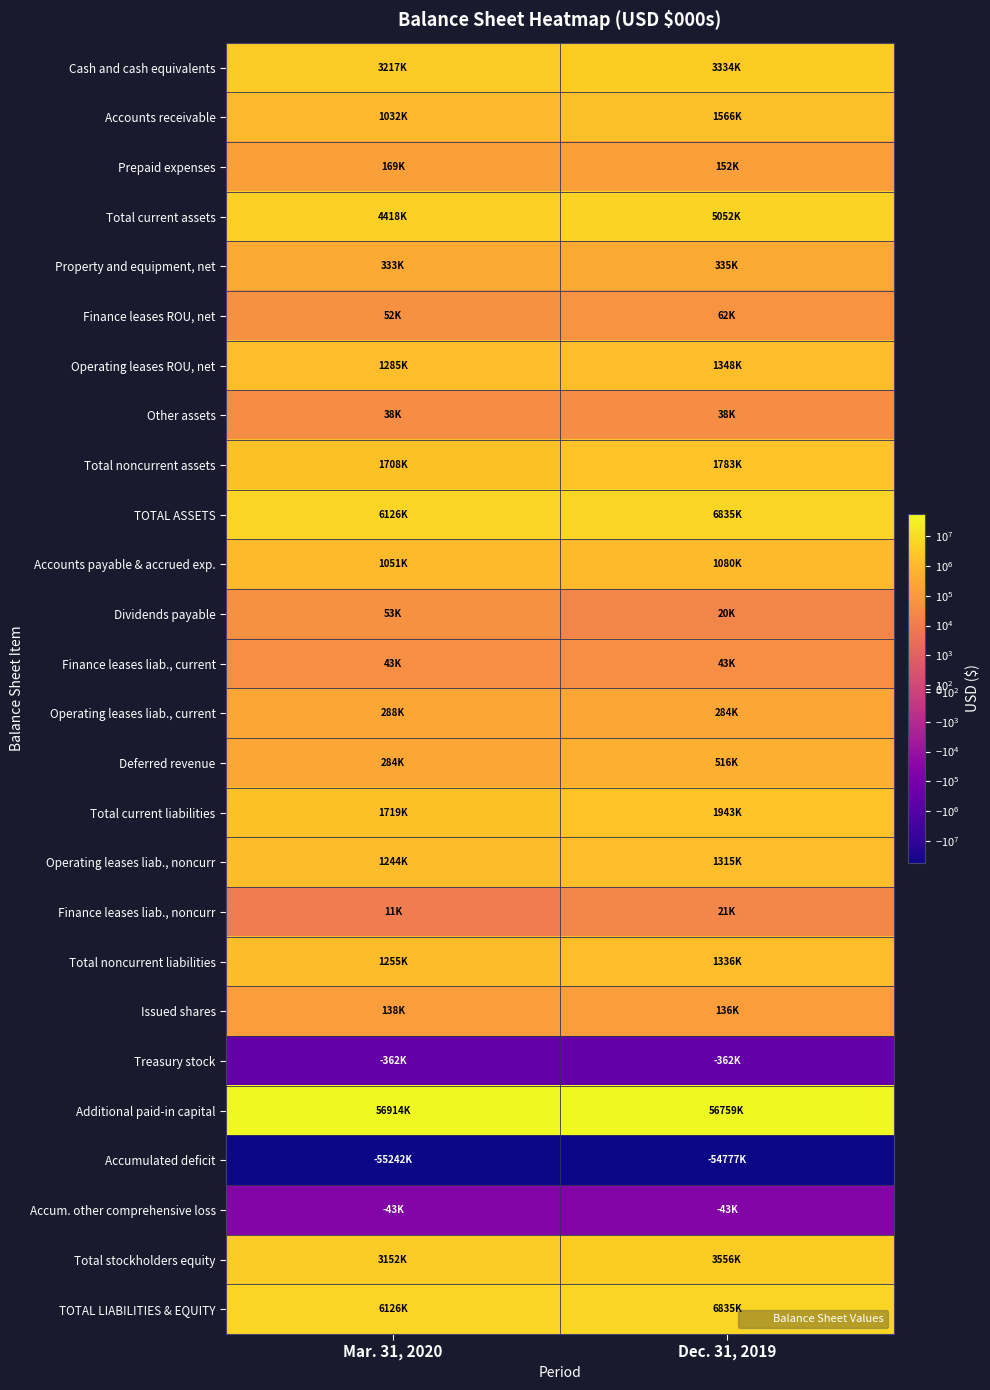

What is the minimum value shown in the chart?

-55242000